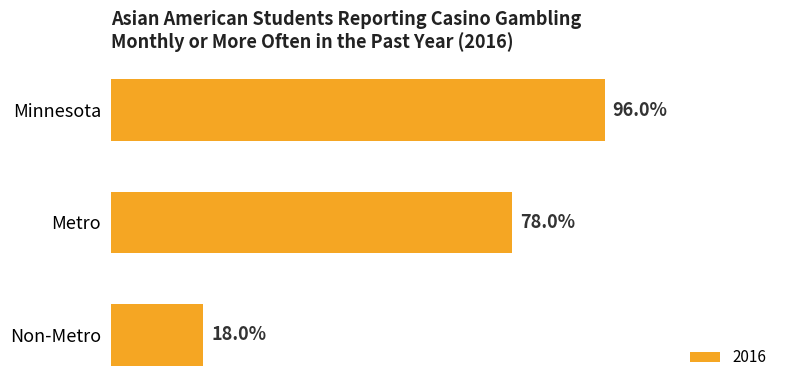

Which has a higher value, Minnesota or Metro?

Minnesota